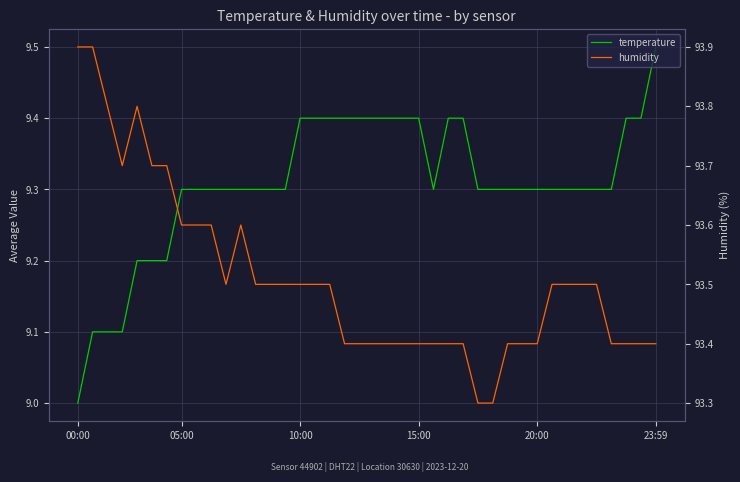

In humidity, how many points are lower than both neighbors (excluding endpoints)?

2